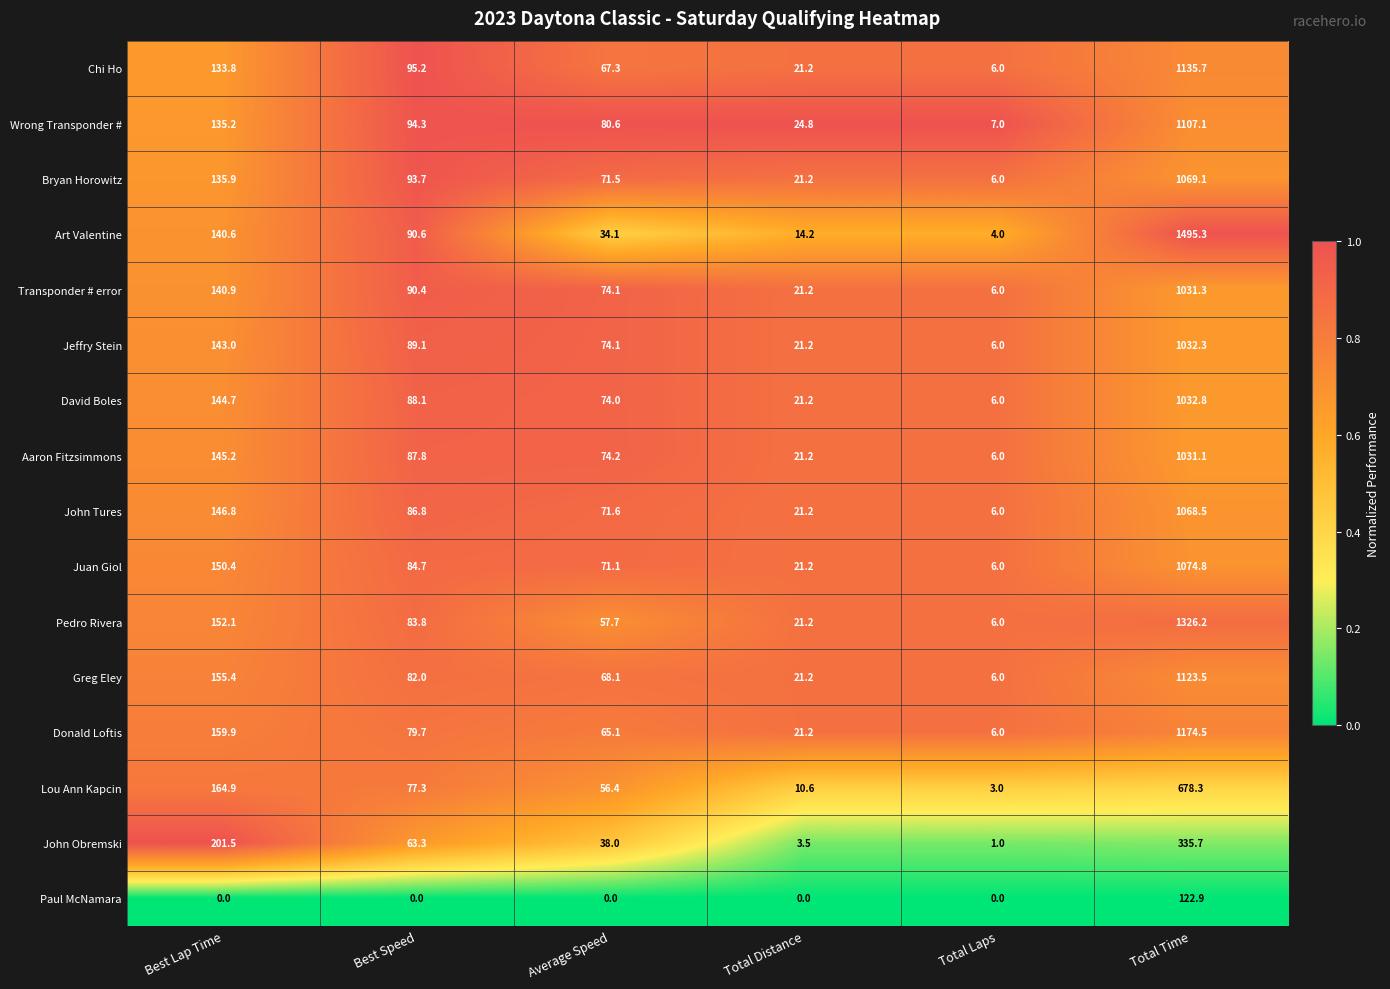

True or false: Art Valentine has a value of 1495.3 at Total Time.

True